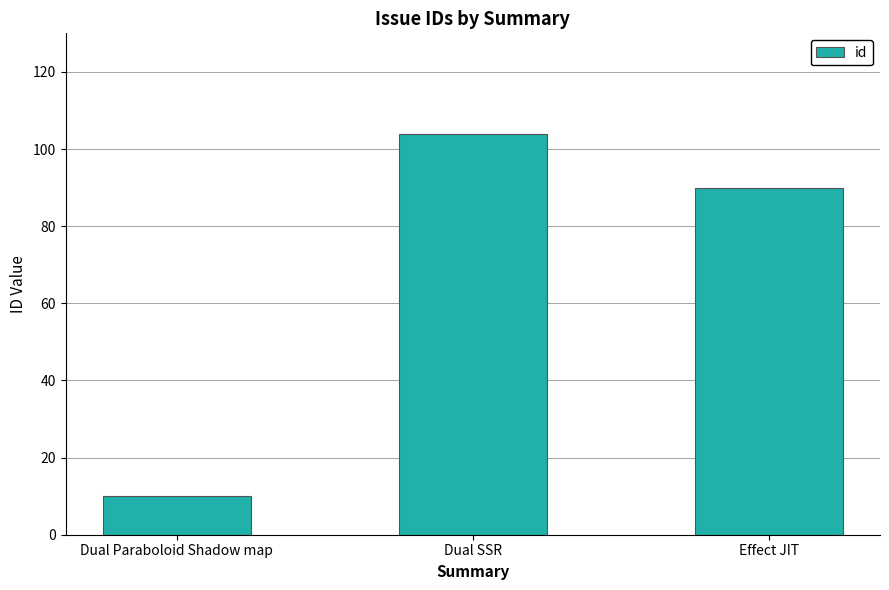

What is the label of the 2nd bar from the right?

Dual SSR